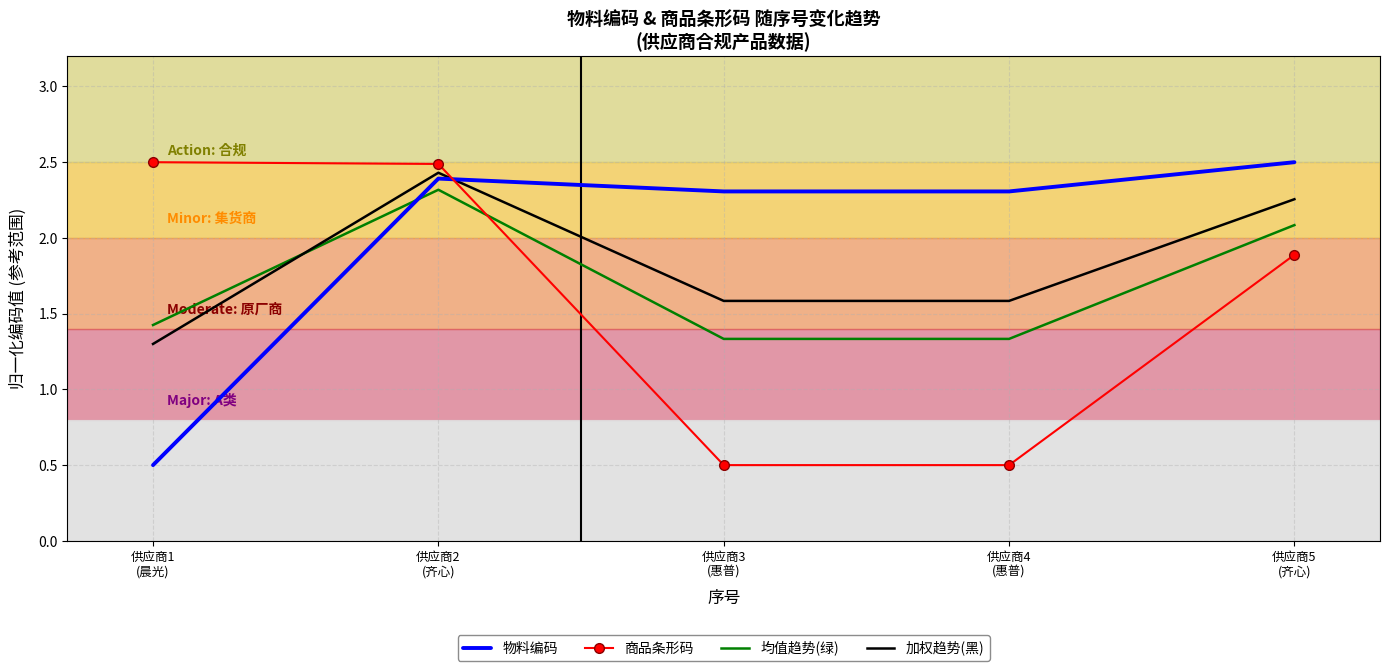

What is the highest value of the 物料编码 series?

2.5